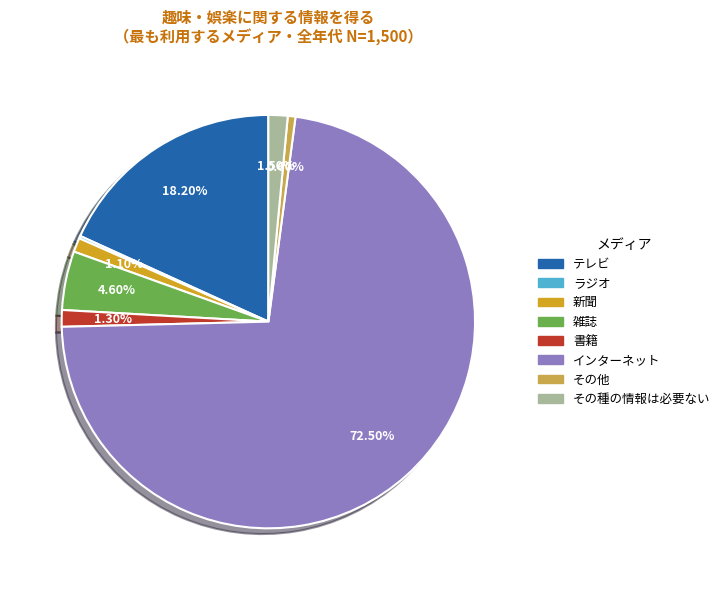

To the nearest percent, what is the average slice percentage?

12%